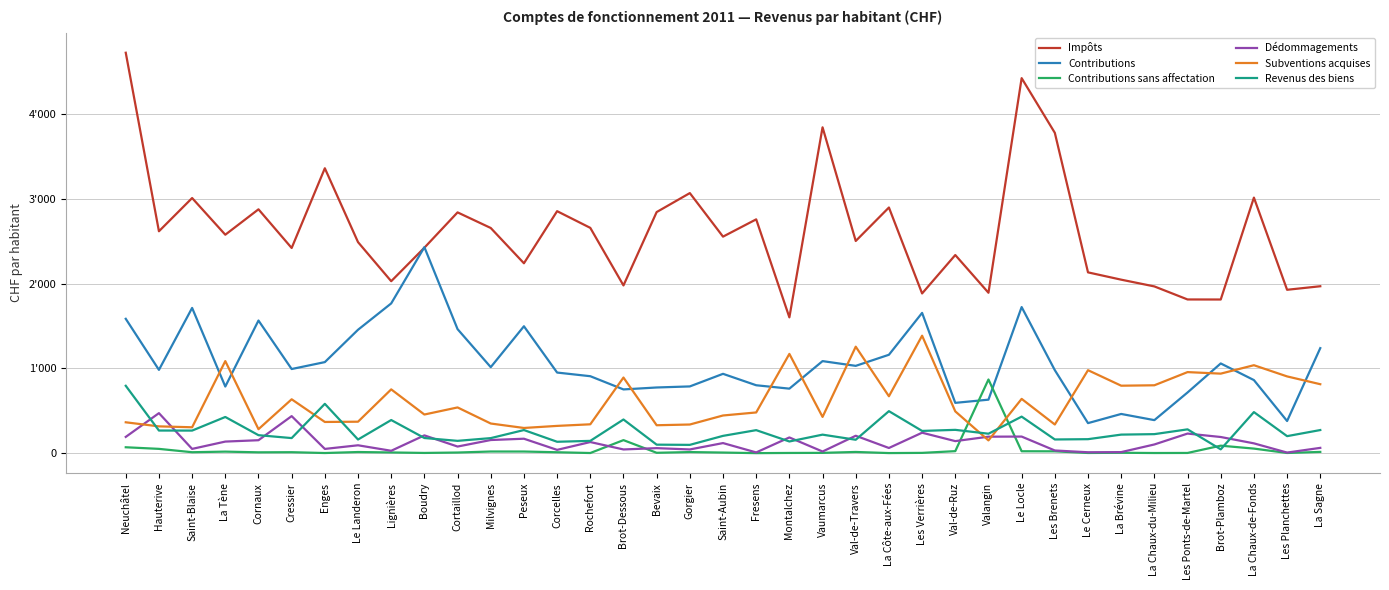

Which series has the largest total across all categories?

Impôts